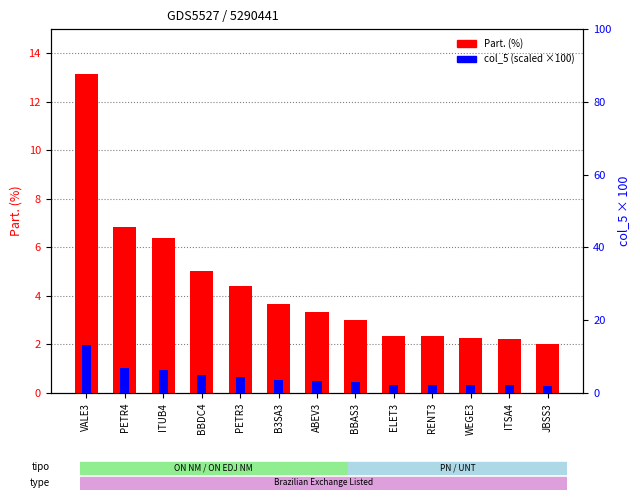

Rank the series at B3SA3 from highest to lowest value.

col_5 (scaled), Part. (%)